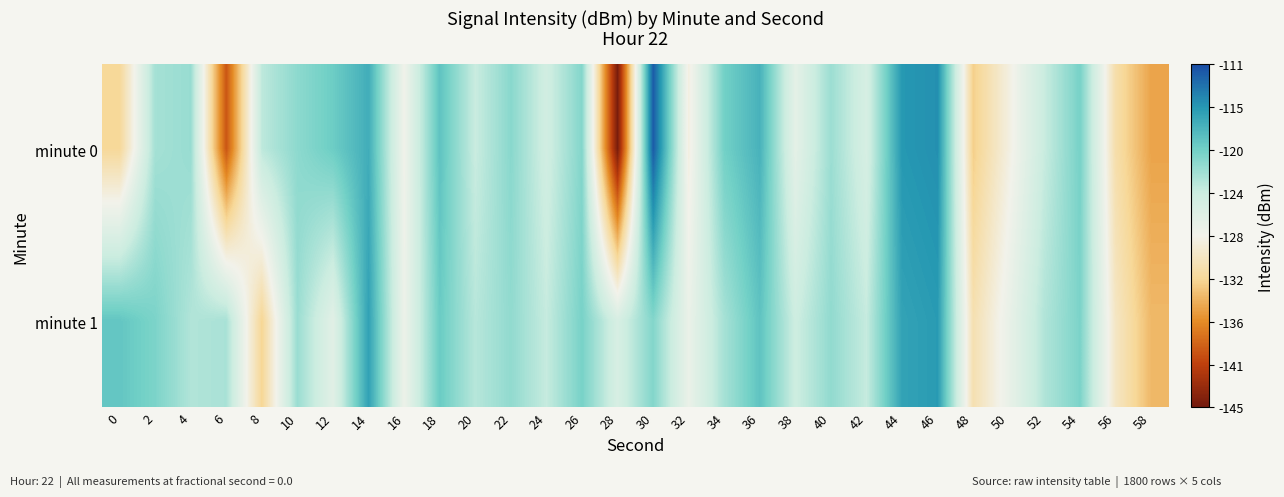

List the series in order of their overall mean, highest first.

minute 1, minute 0